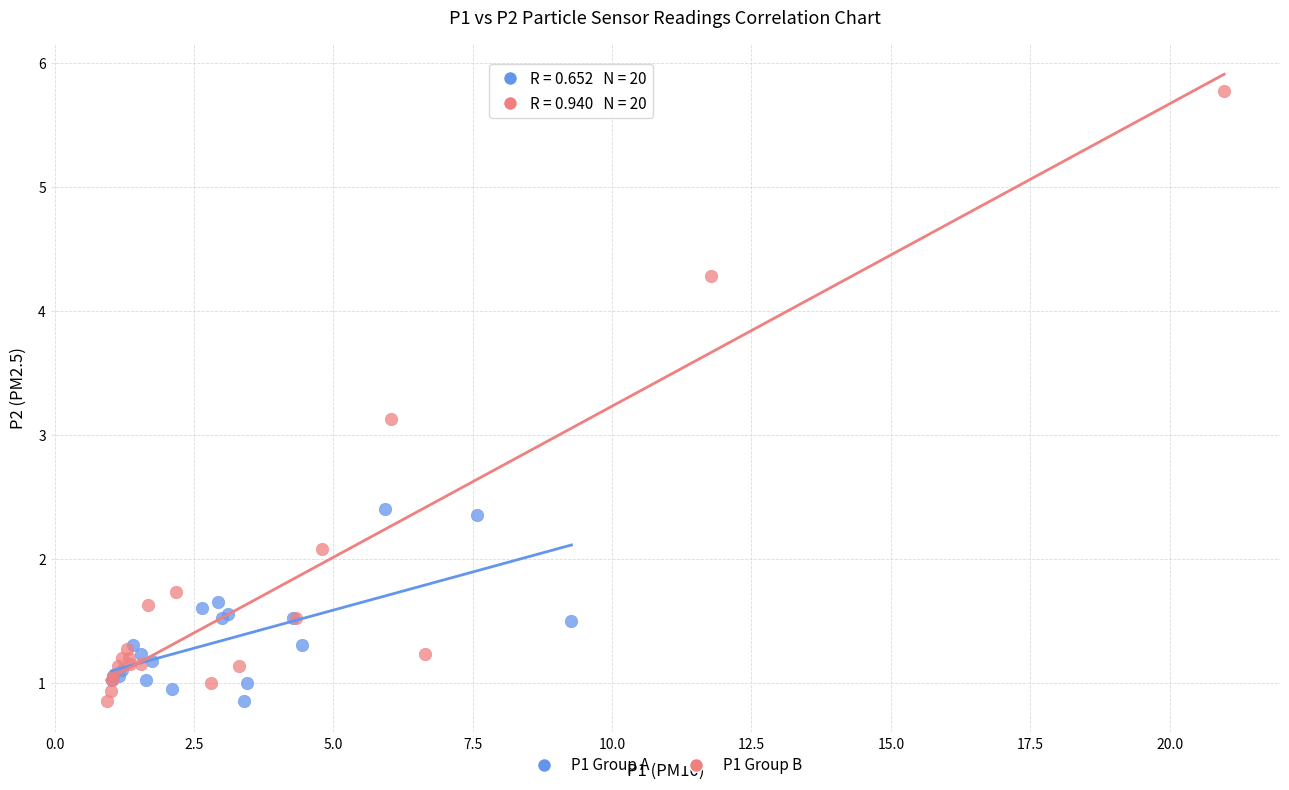

Which series contains the highest Y value?

P1 Group B